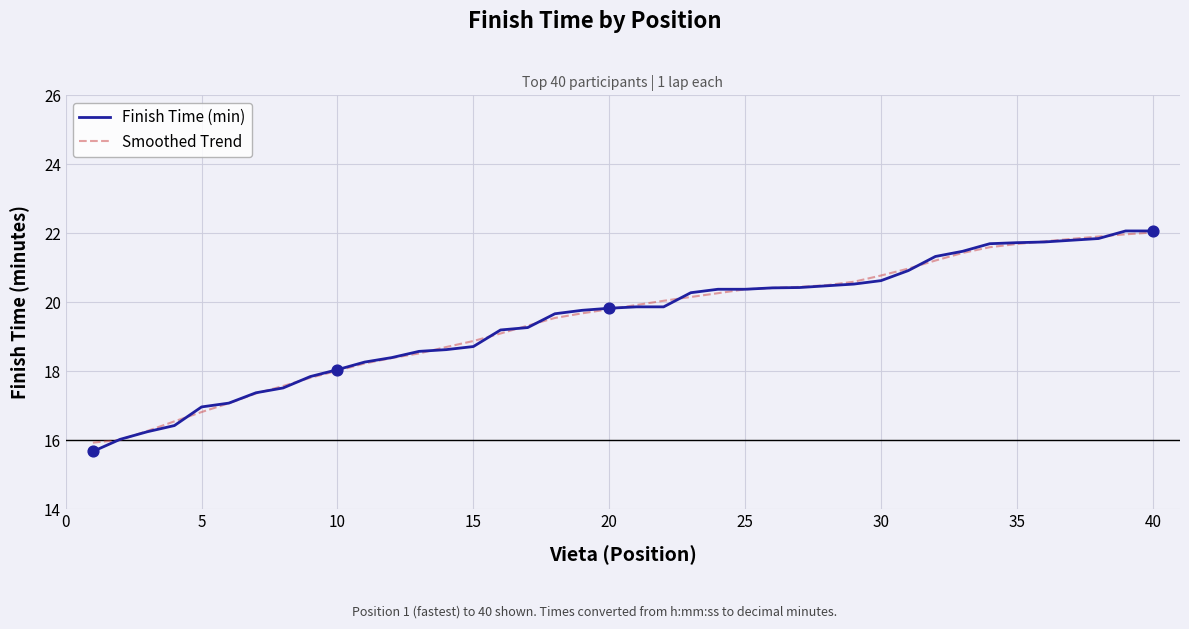

What is the smallest value displayed?

15.7